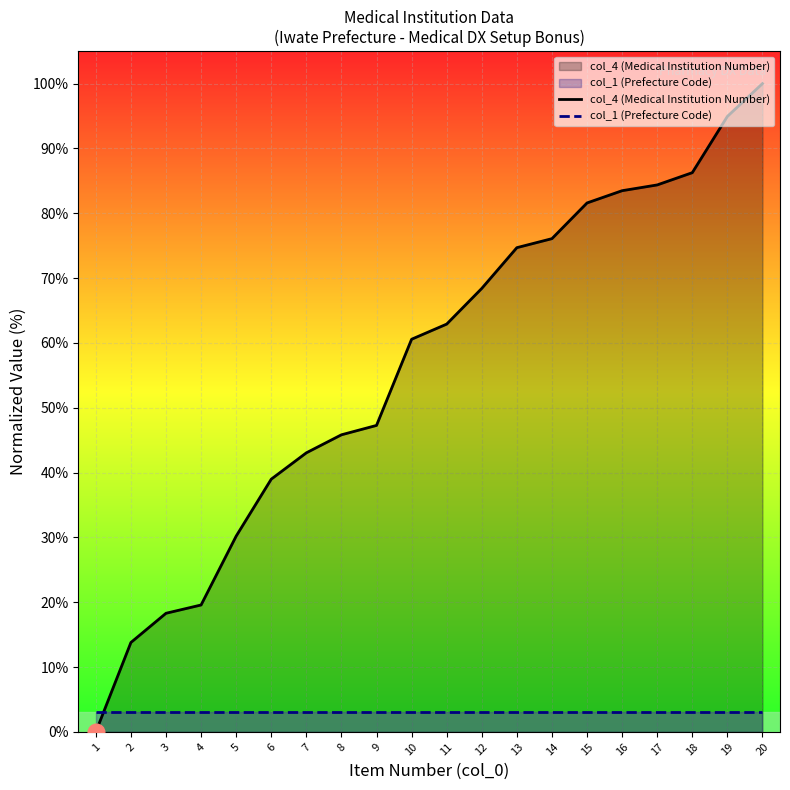

Does the chart display data point markers on the line(s)?

No